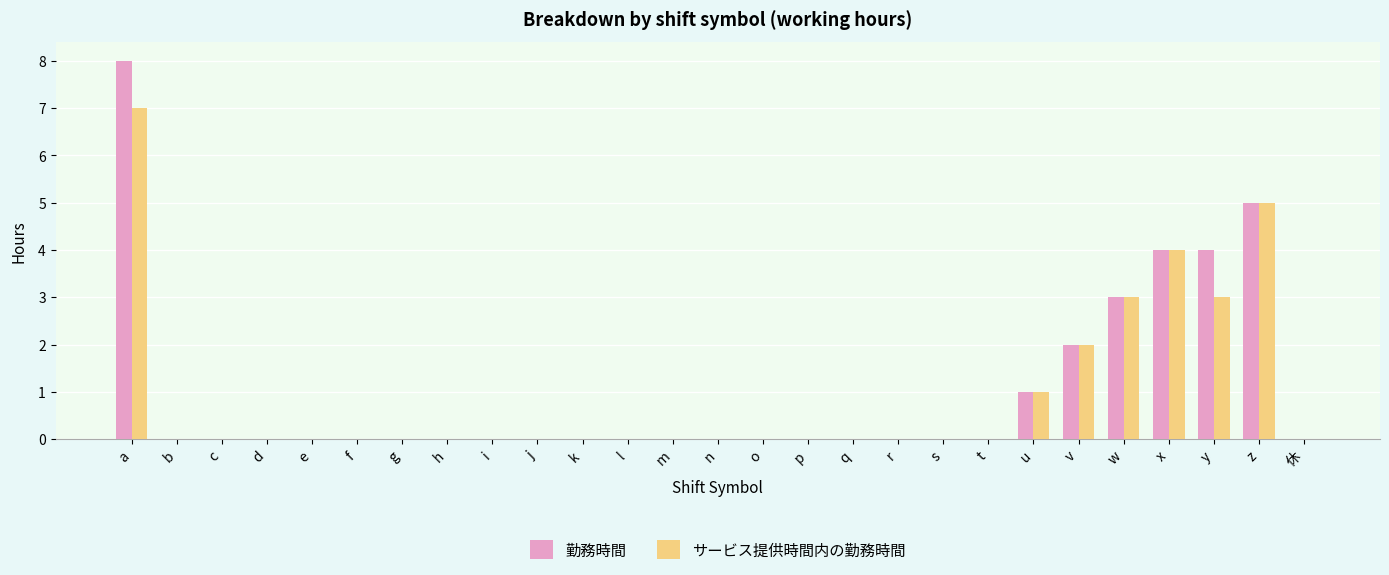

What is the sum of all サービス提供時間内の勤務時間 values?

25